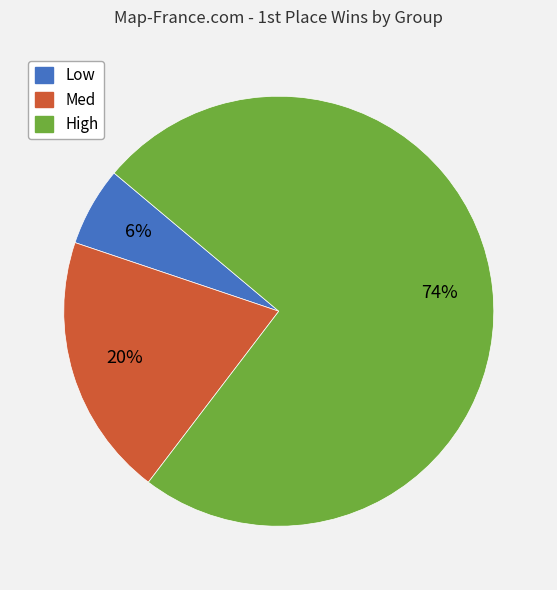

To the nearest percent, what portion does High represent?

74%